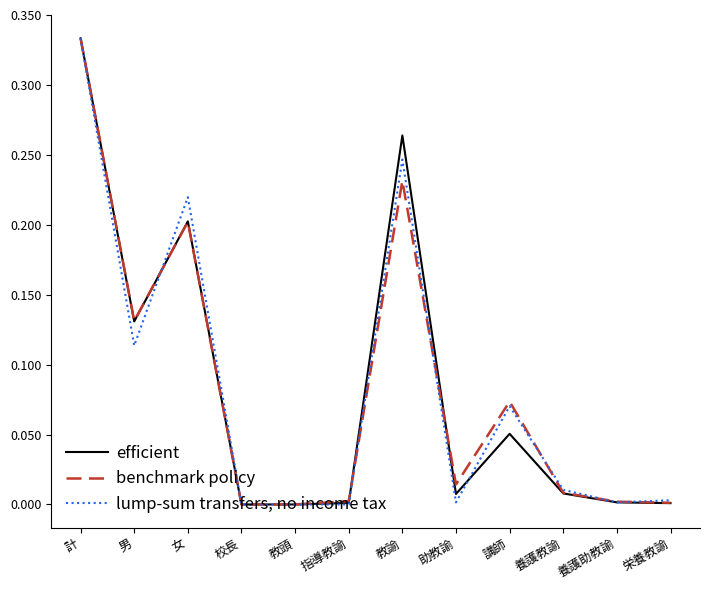

Which category has the highest value in the efficient series?

計